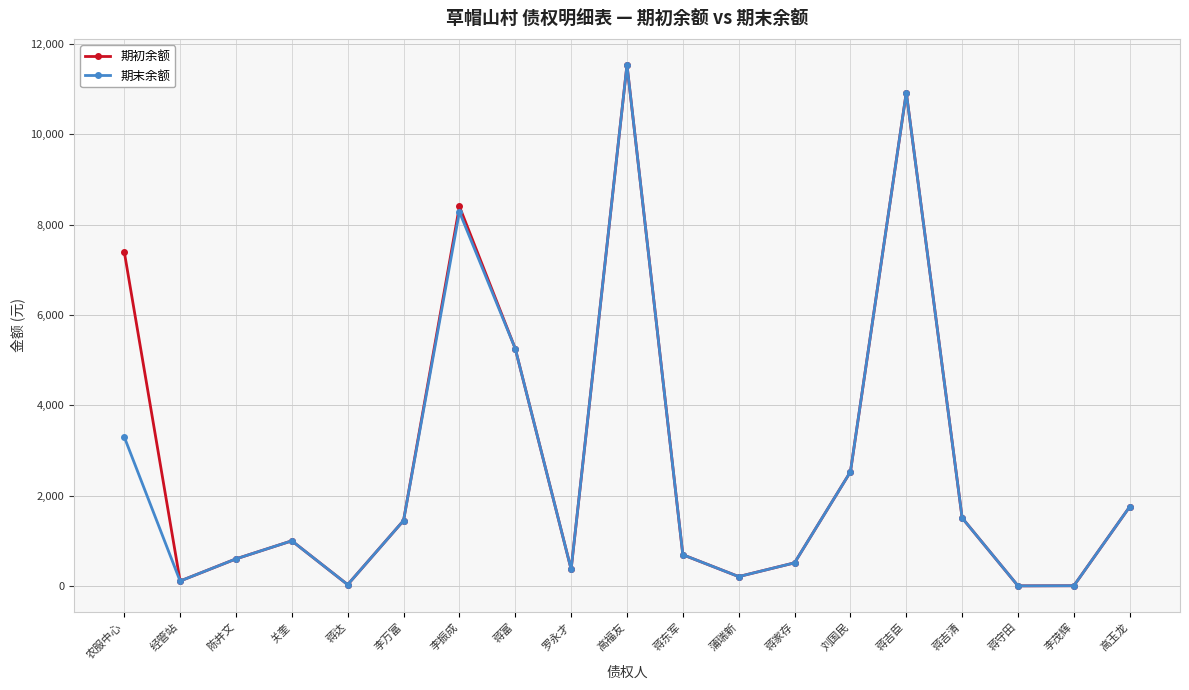

Which category has the highest value in the 期末余额 series?

高福友